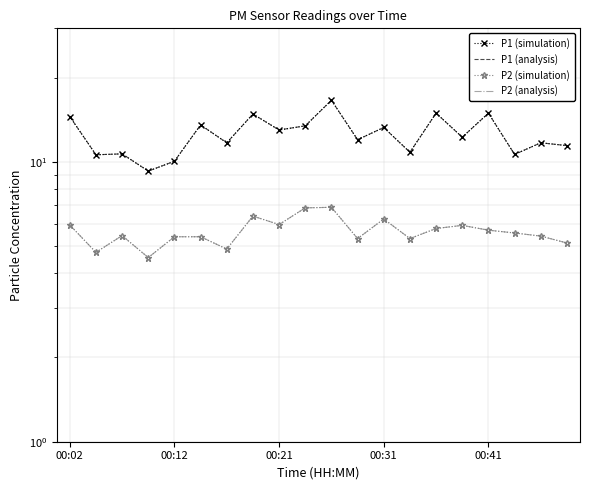

The value of P2 (analysis) at 00:41 is 5.7. True or false?

True